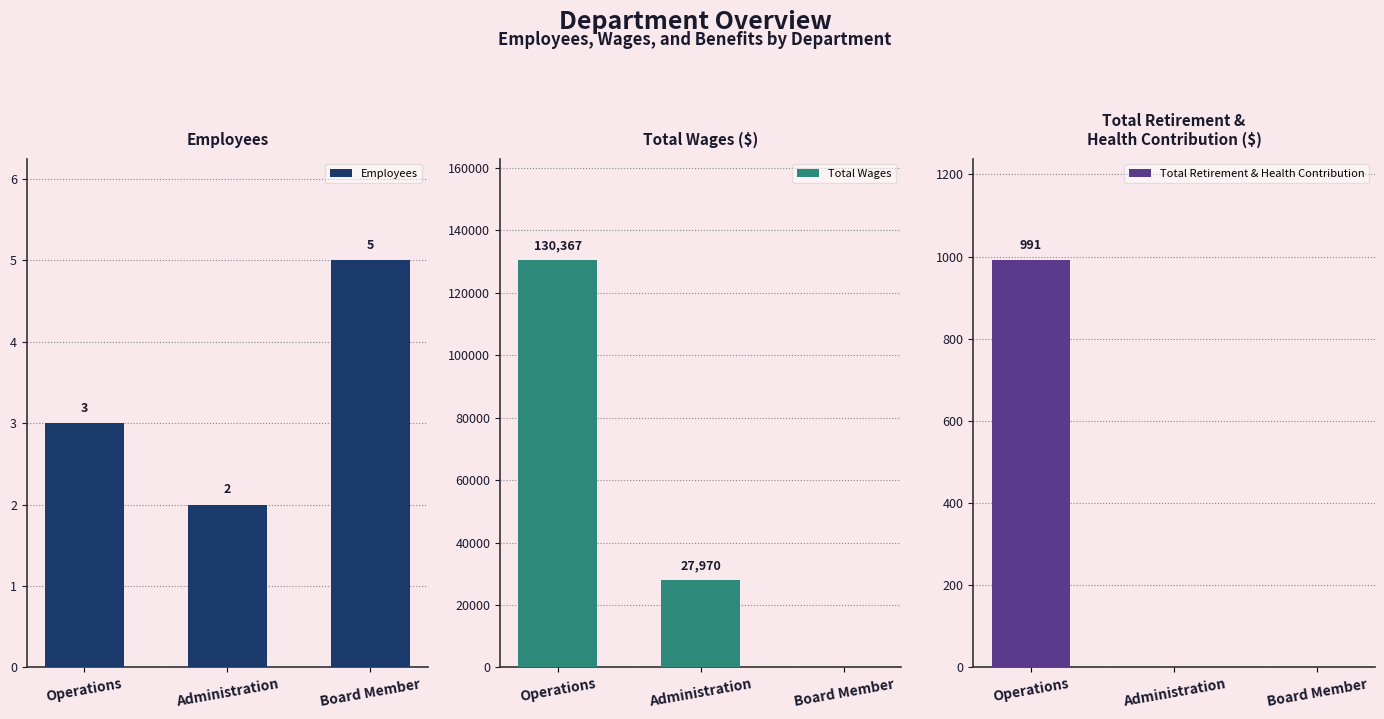

What are all the series names shown in the legend?

Employees, Total Wages, Total Retirement & Health Contribution